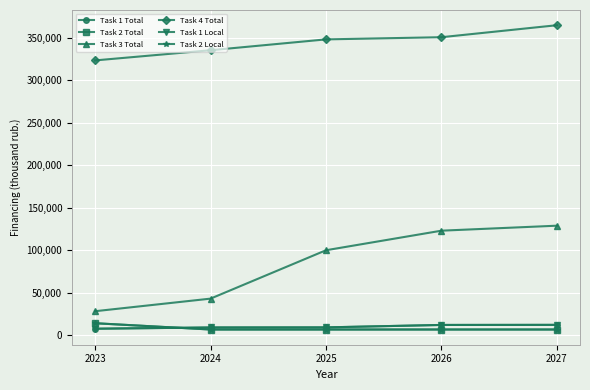

Is this an area chart (filled region under the line)?

No